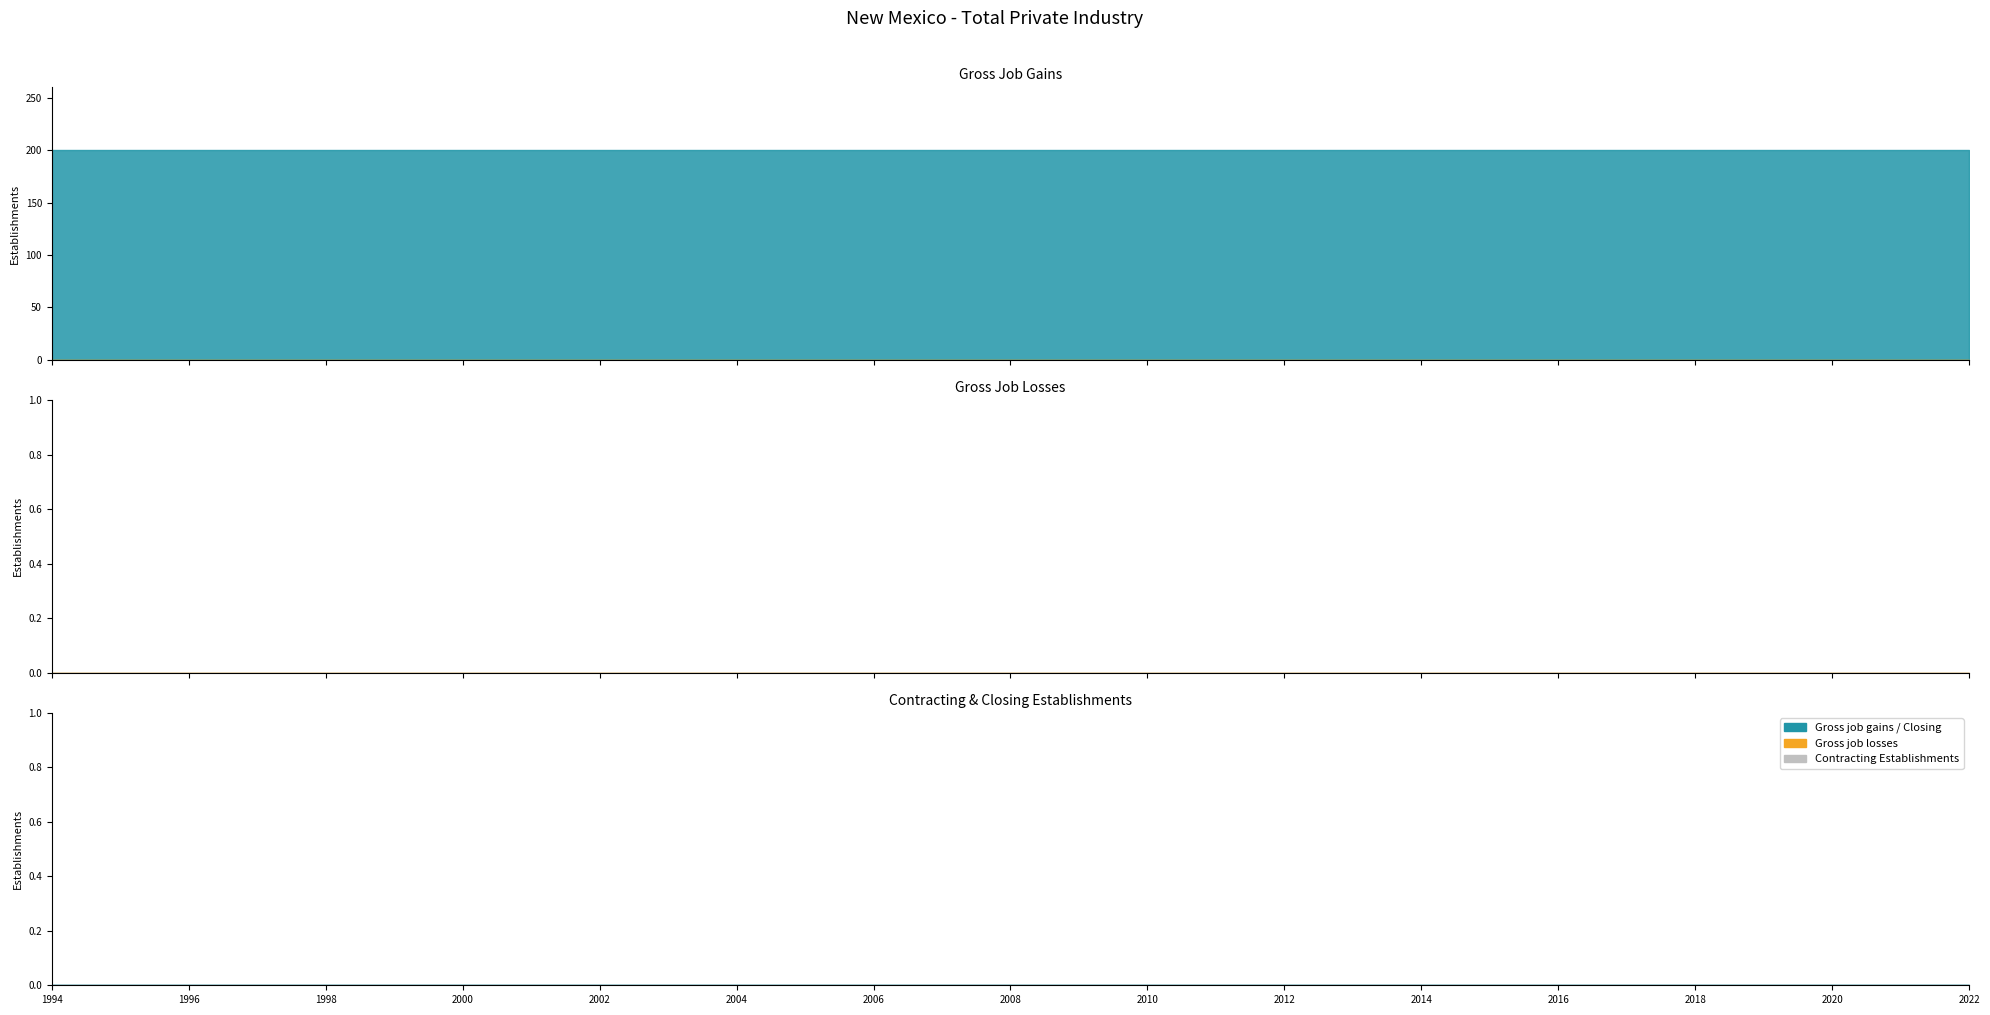

True or false: Closing establishments and Gross job gains - Total cross at least once.

False